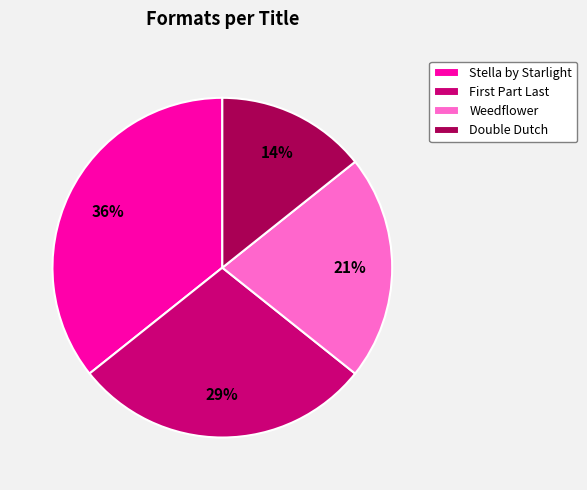

How many slices are in this pie chart?

4